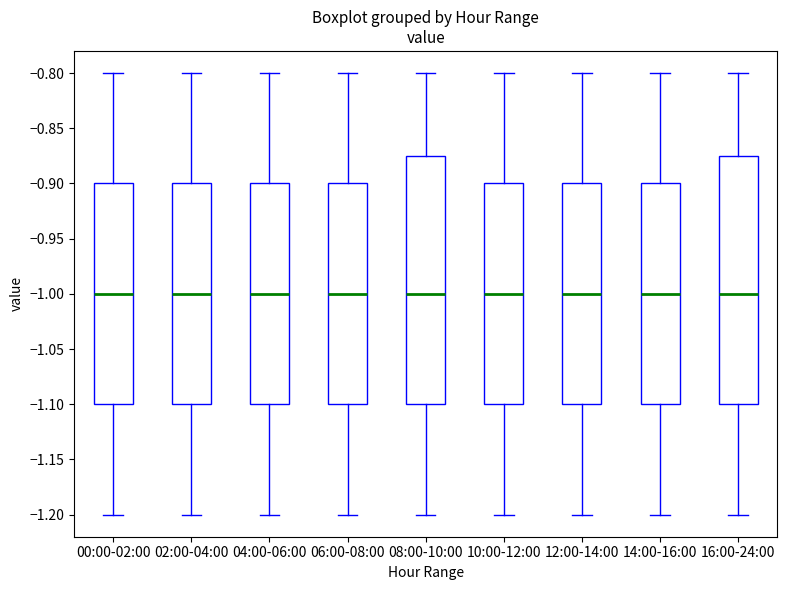

Reading left to right, read every box against the y-axis: the position of its median line, the range the box covers, and the ends of its whiskers. The values are not printed on the chart, so give them approximately, as read against the axis.

00:00-02:00: median -1.000, box -1.100 to -0.900, whiskers -1.200 to -0.800
02:00-04:00: median -1.000, box -1.100 to -0.900, whiskers -1.200 to -0.800
04:00-06:00: median -1.000, box -1.100 to -0.900, whiskers -1.200 to -0.800
06:00-08:00: median -1.000, box -1.100 to -0.900, whiskers -1.200 to -0.800
08:00-10:00: median -1.000, box -1.100 to -0.875, whiskers -1.200 to -0.800
10:00-12:00: median -1.000, box -1.100 to -0.900, whiskers -1.200 to -0.800
12:00-14:00: median -1.000, box -1.100 to -0.900, whiskers -1.200 to -0.800
14:00-16:00: median -1.000, box -1.100 to -0.900, whiskers -1.200 to -0.800
16:00-24:00: median -1.000, box -1.100 to -0.875, whiskers -1.200 to -0.800